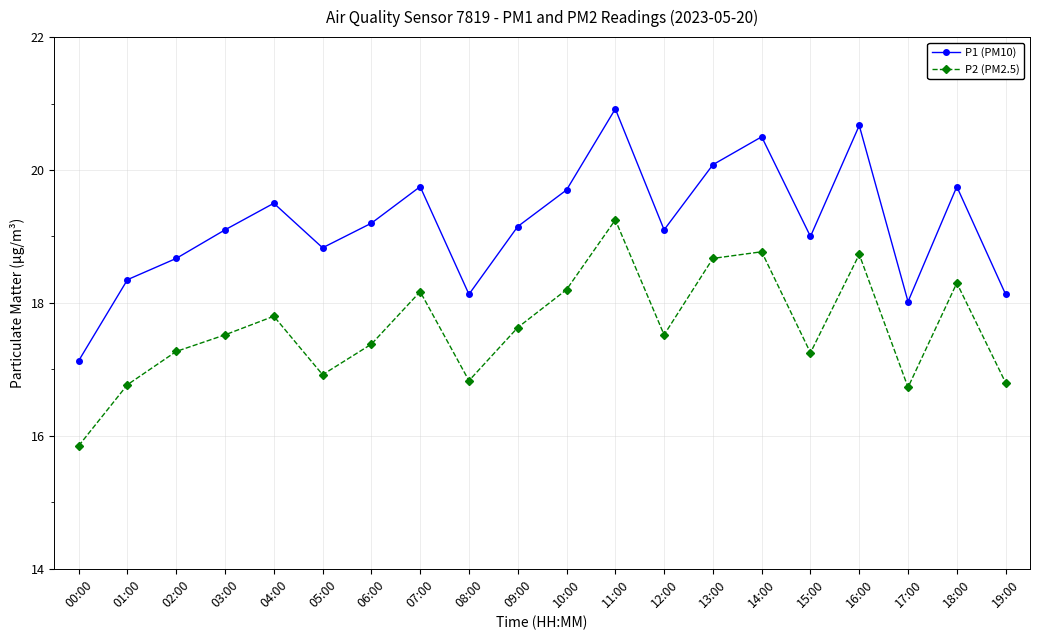

What is the spread (max minus min) of values at 07:00?

1.6